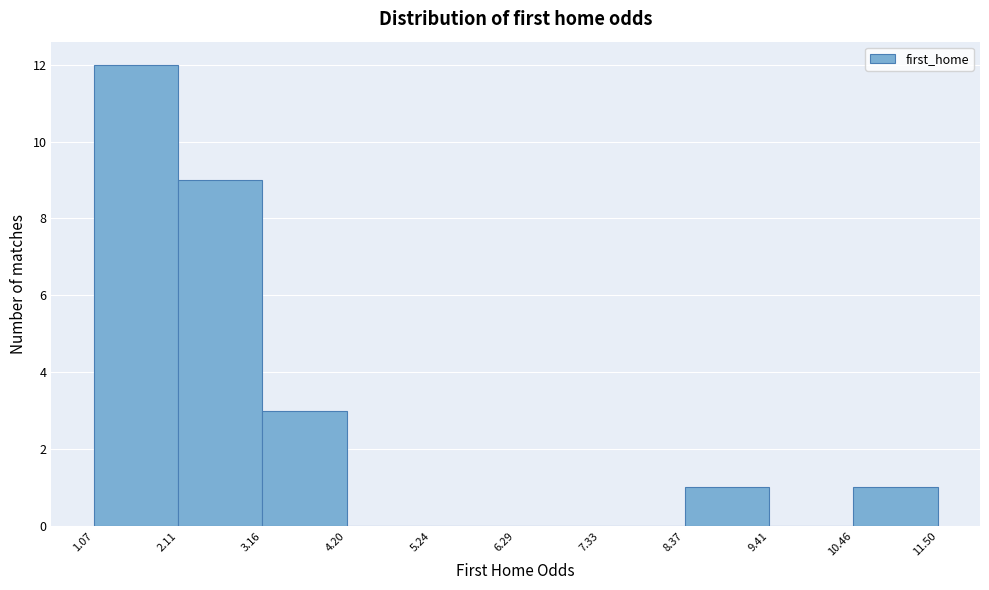

Reading left to right, transcribe this chart: for each bar, give the range it covers on the x-axis and its height. The values are not printed on the chart, so give them approximately, as read against the axis.

1.07 to 2.11: 12
2.11 to 3.16: 9
3.16 to 4.20: 3
4.20 to 5.24: 0
5.24 to 6.29: 0
6.29 to 7.33: 0
7.33 to 8.37: 0
8.37 to 9.41: 1
9.41 to 10.46: 0
10.46 to 11.50: 1